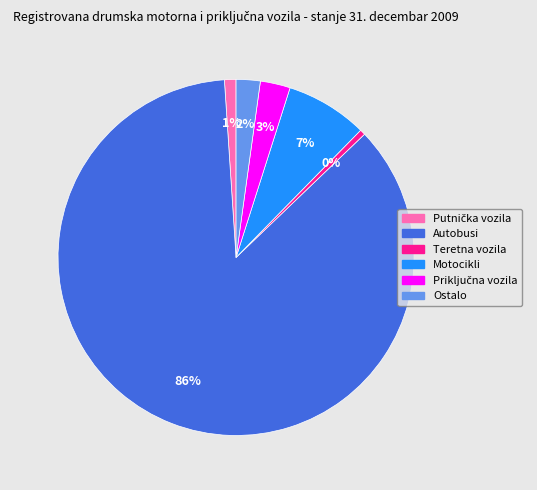

To the nearest percent, what is the average slice percentage?

17%